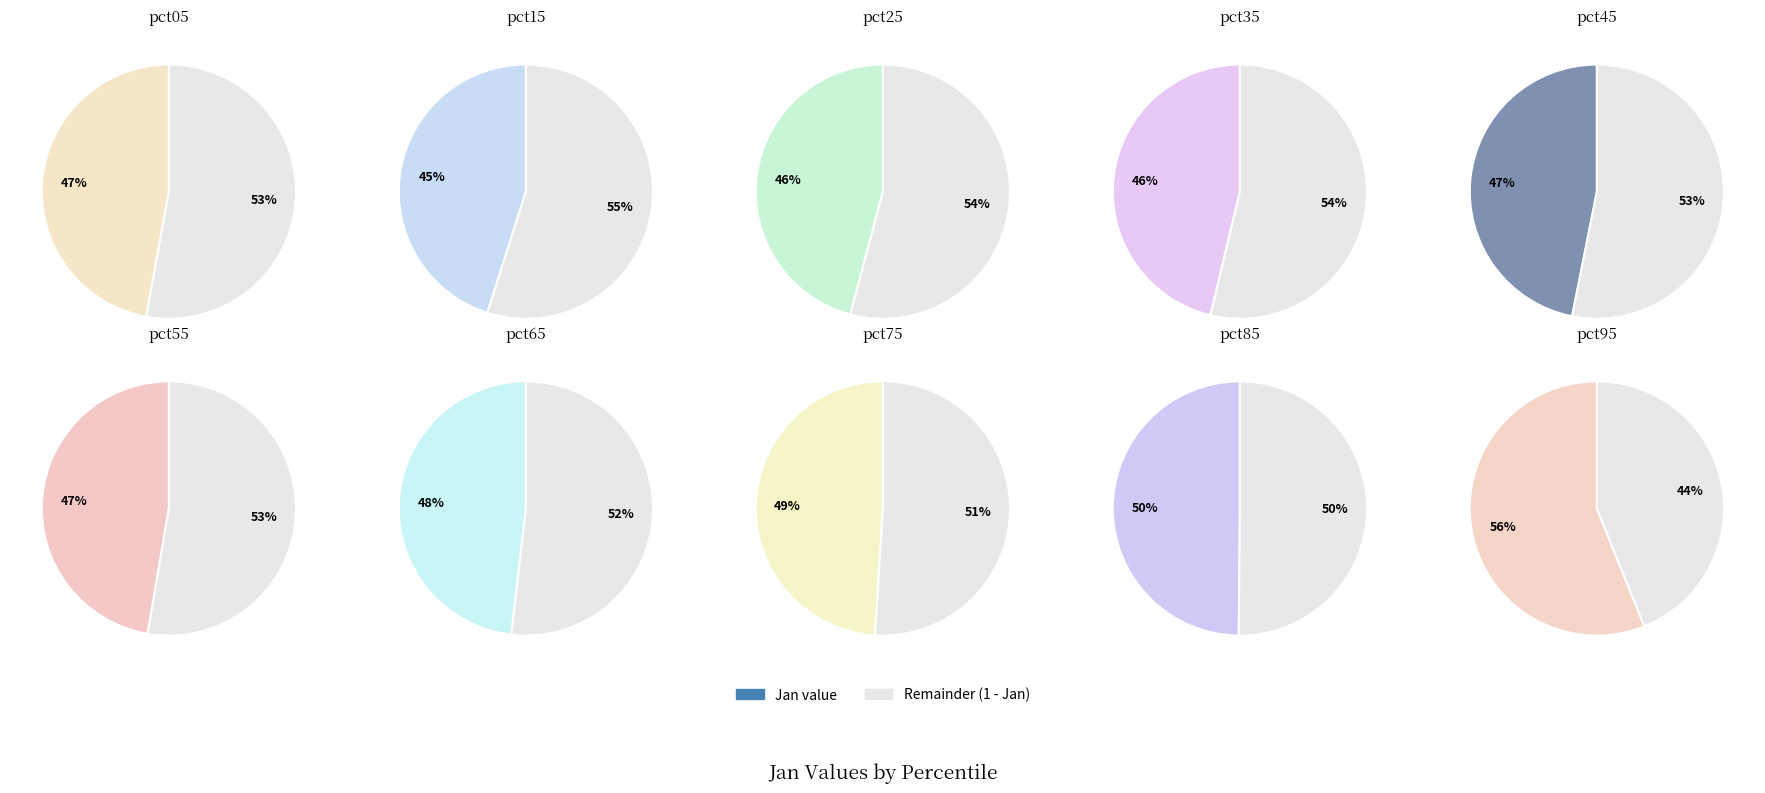

How many slices are in this pie chart?

10